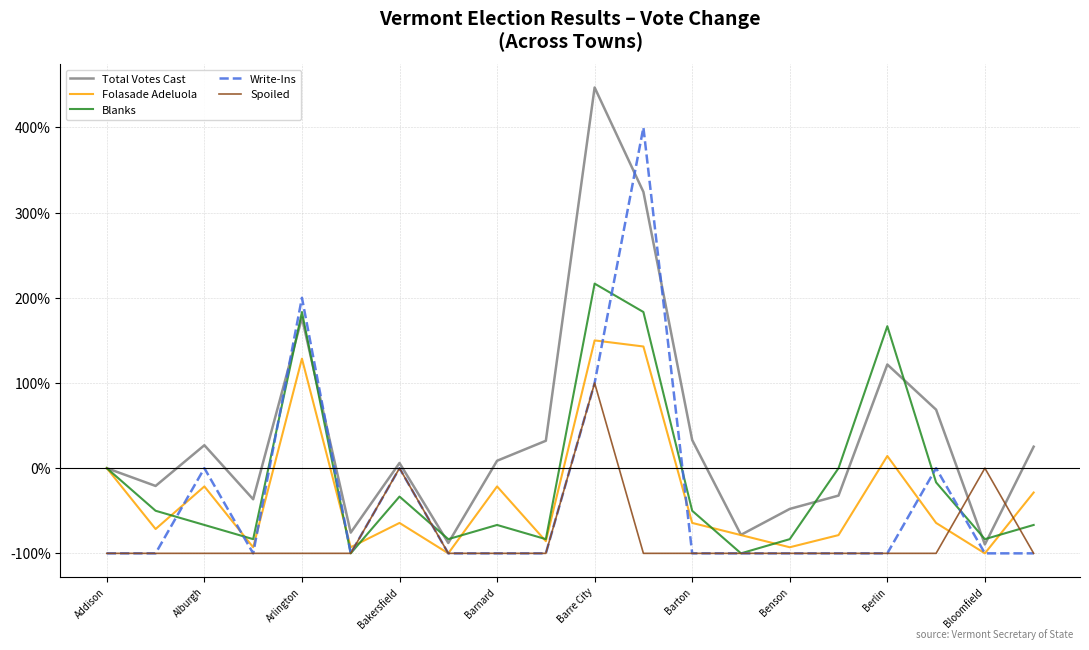

List the series in order of their peak value, lowest first.

Spoiled, Folasade Adeluola, Blanks, Write-Ins, Total Votes Cast